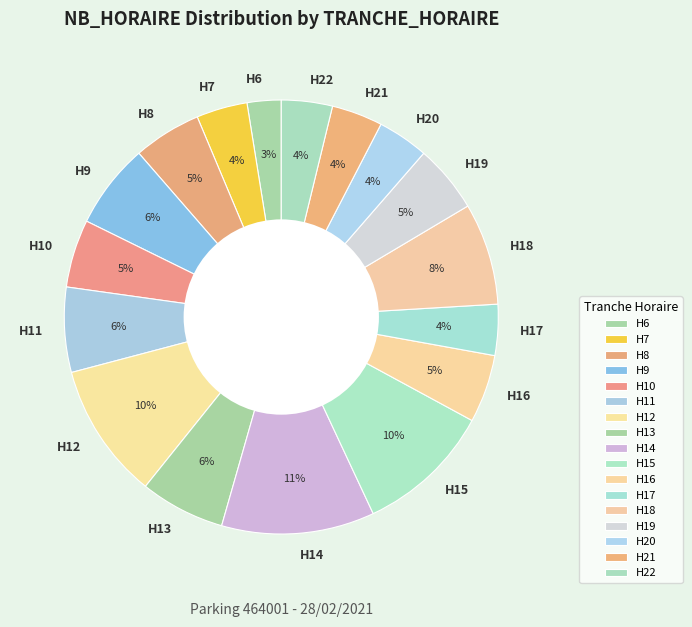

Does any single category account for the majority?

No